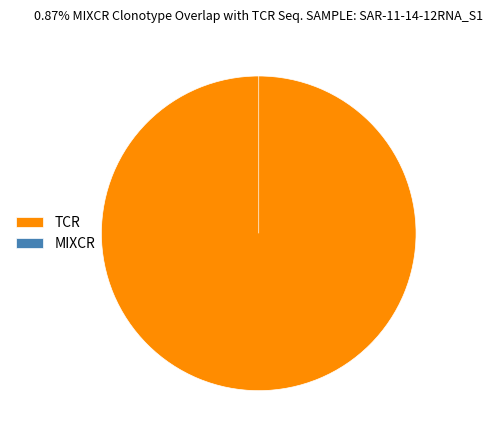

Count the number of slices in the pie.

2